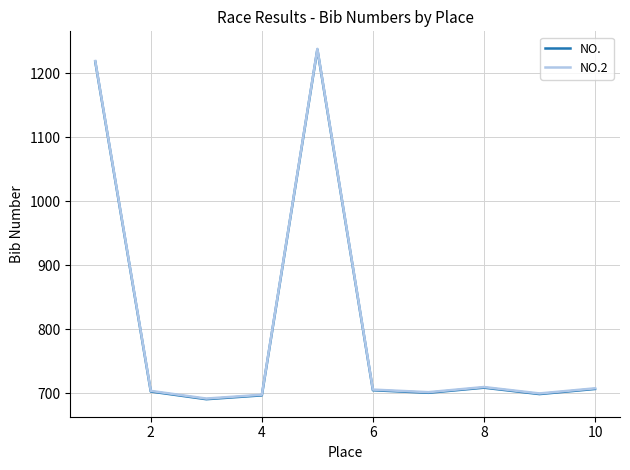

What is the maximum value for NO.?

1237